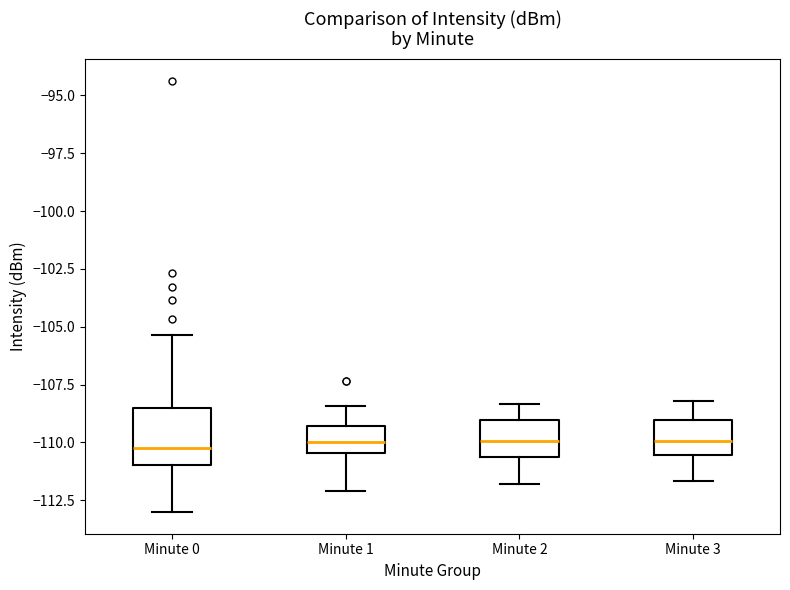

Reading left to right, transcribe this box plot: for each box, give where its median line is, the range the box spans, and where its two whiskers end, as read against the y-axis. The values are not printed on the chart, so give them approximately, as read against the axis.

Minute 0: median -110.0, box -111.0 to -108.5, whiskers -113.0 to -105.5
Minute 1: median -110.0, box -110.5 to -109.5, whiskers -112.0 to -108.5
Minute 2: median -110.0, box -110.5 to -109.0, whiskers -112.0 to -108.5
Minute 3: median -110.0, box -110.5 to -109.0, whiskers -111.5 to -108.0